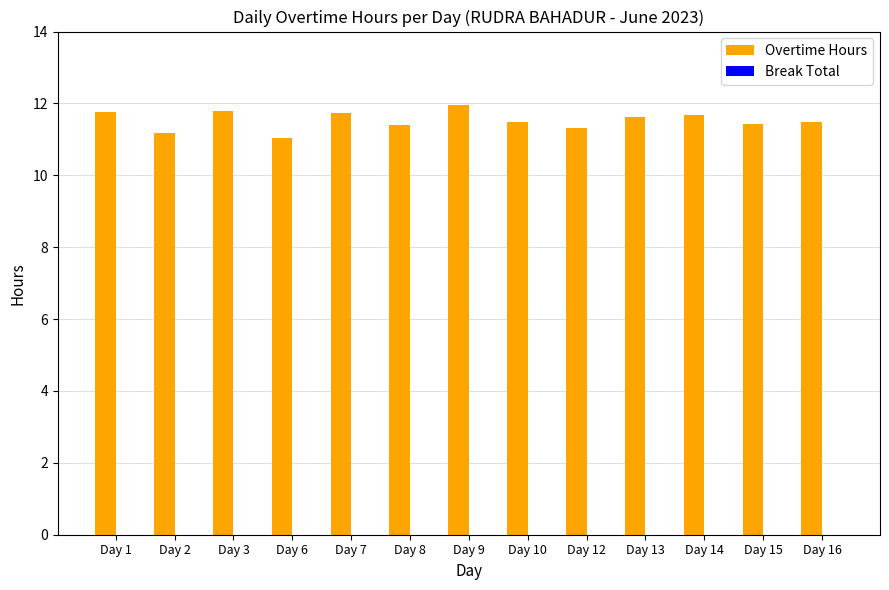

Between Day 15 and Day 9, which is larger?

Day 9